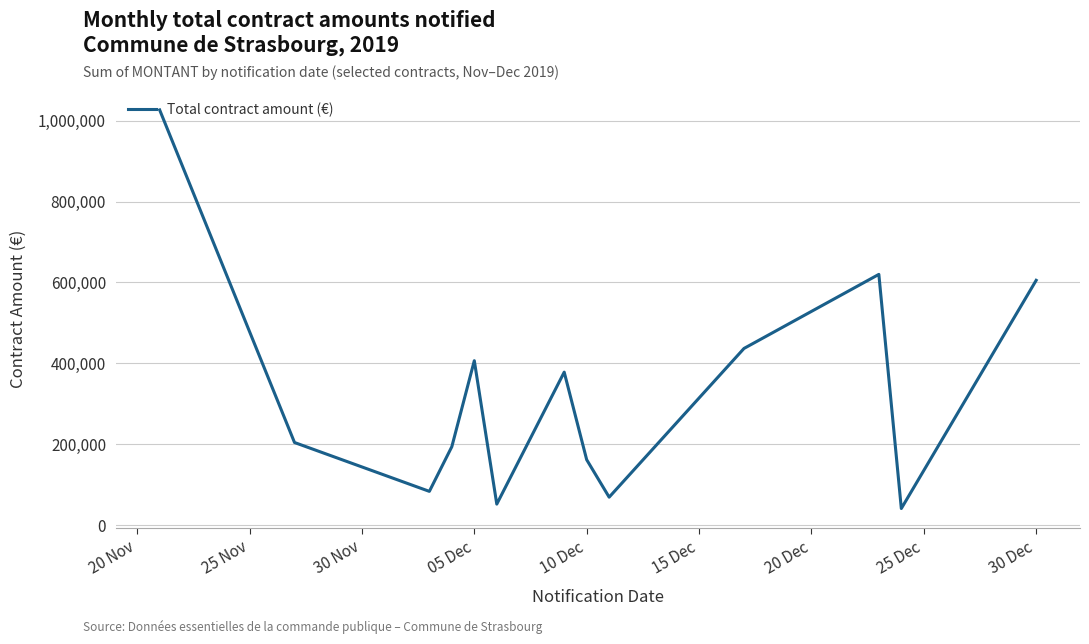

Count the number of values greater than 204071.

7